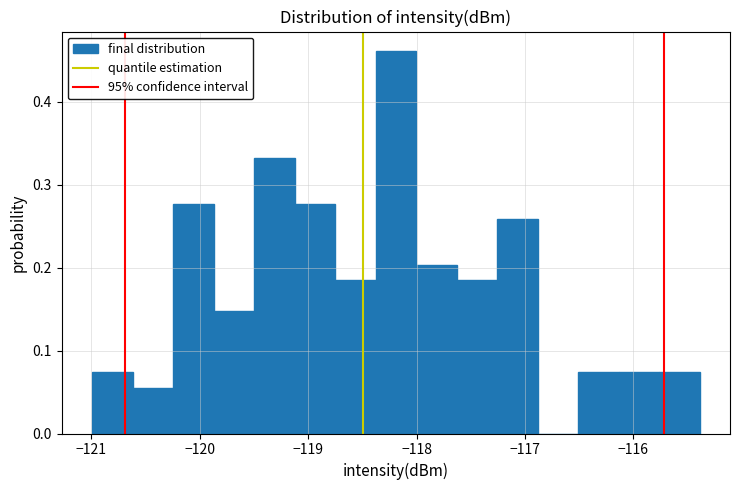

Around what value on the x-axis is the tallest bar? Give the approximate position of its centre, as read against the axis.

-118.2